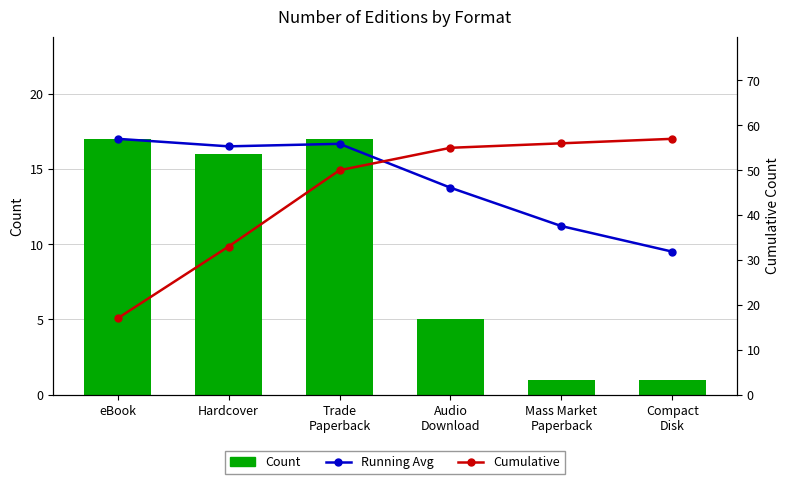

At Audio
Download, list the series in order from largest to smallest.

Cumulative, Running Avg, Count